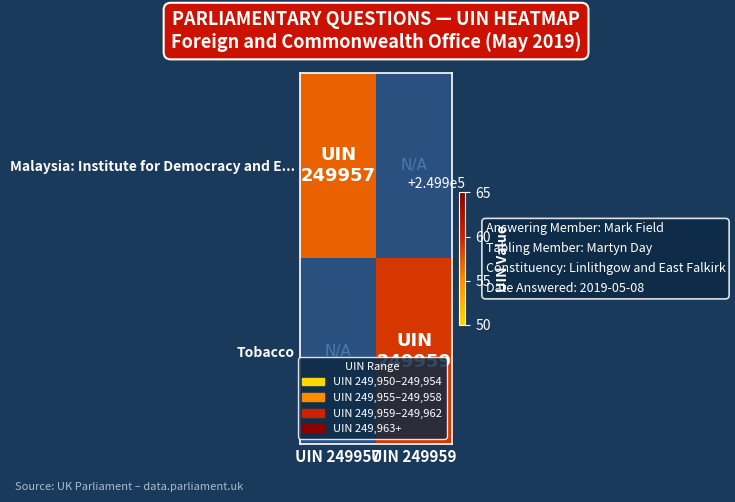

Which category has the lowest value in the Tobacco series?

UIN 249957